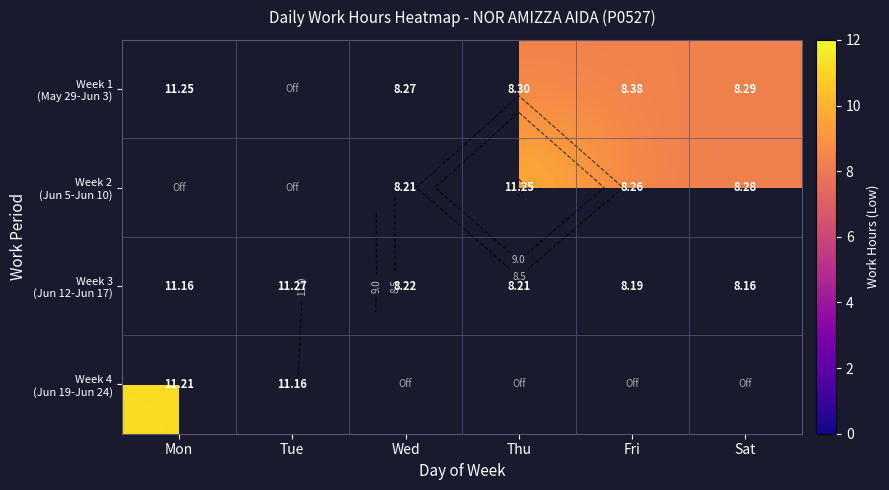

How many series are shown in this chart?

4